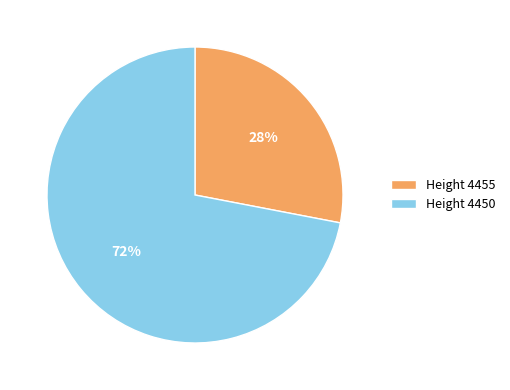

How many slices are in this pie chart?

2